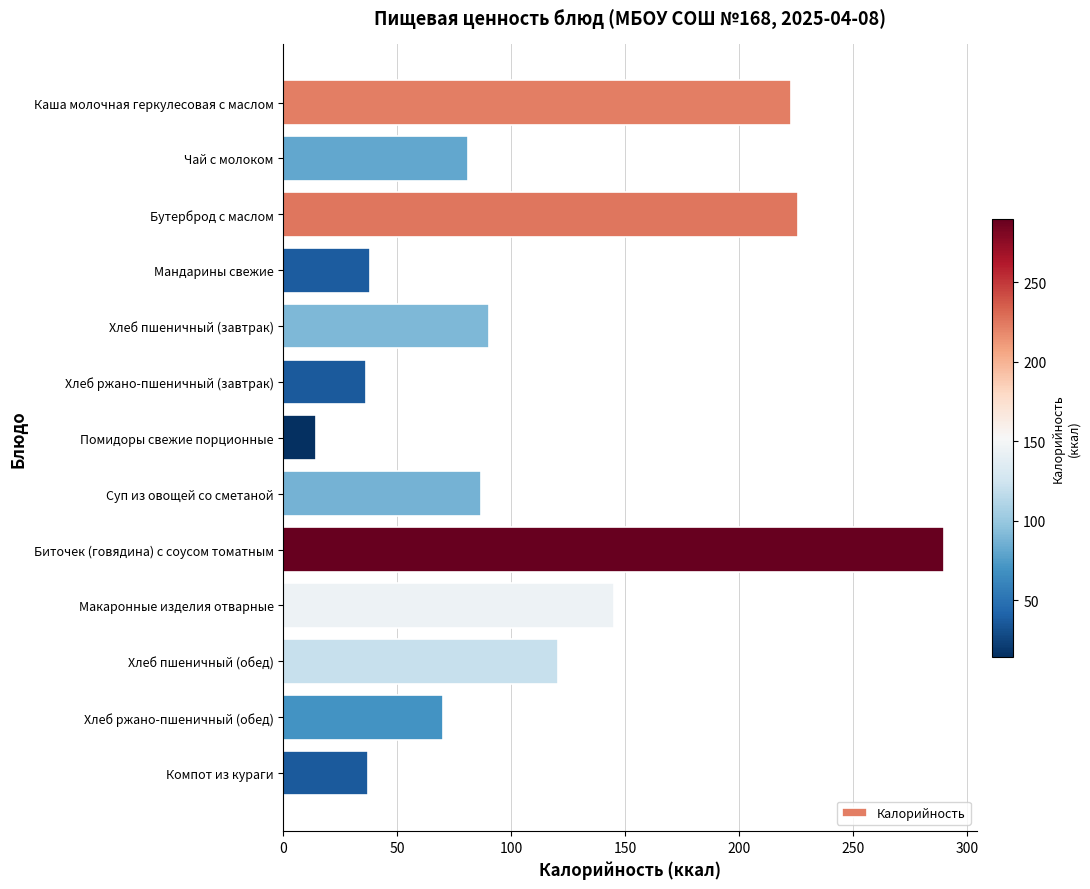

What is the sum of the values at Хлеб ржано-пшеничный (завтрак) and Мандарины свежие?

74.2